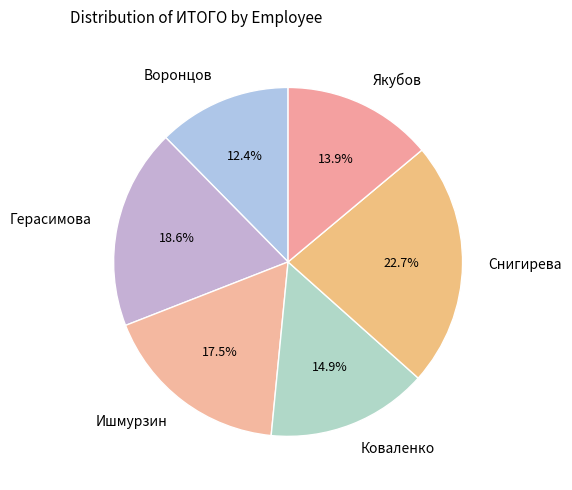

Is there a majority slice in this chart?

No